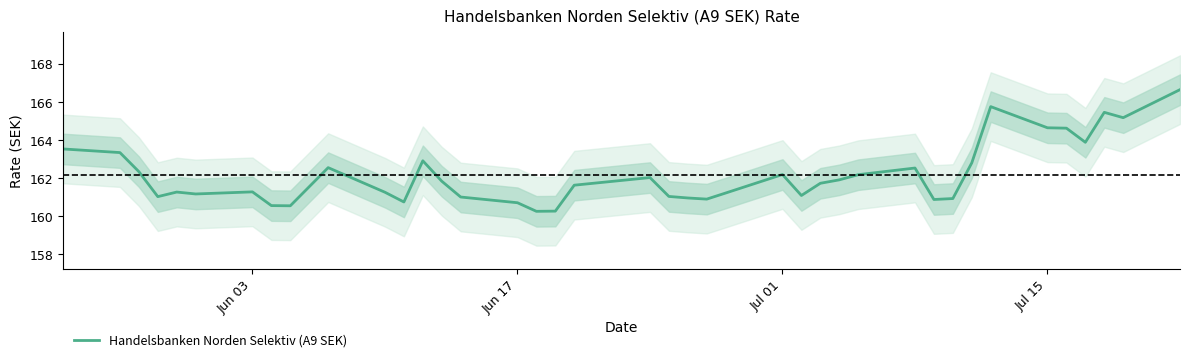

Reading left to right, extract all data points from this chart.

163.5	163.3	162.3	161.0	161.3	161.2	161.3	160.6	160.6	162.6	161.3	160.8	162.9	161.8	161.0	160.7	160.3	160.3	161.6	162.0	161.0	161.0	160.9	161.2	162.2	161.1	161.7	161.9	162.2	162.5	160.9	160.9	162.8	165.8	164.6	164.6	163.9	165.4	165.2	166.6